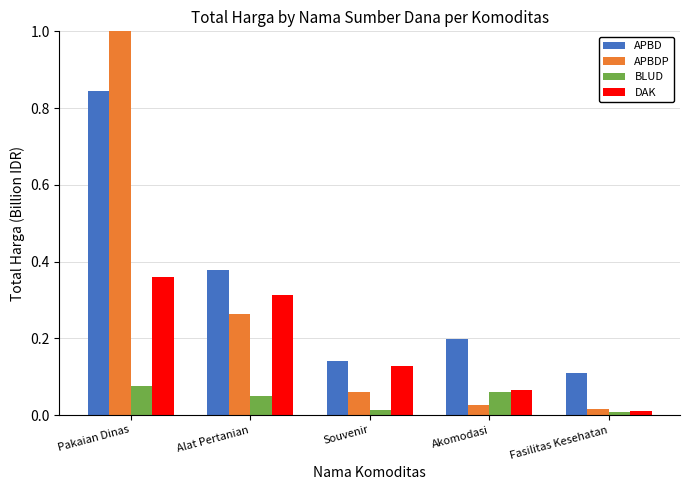

What is the difference between the maximum and minimum values in the APBD series?

0.7